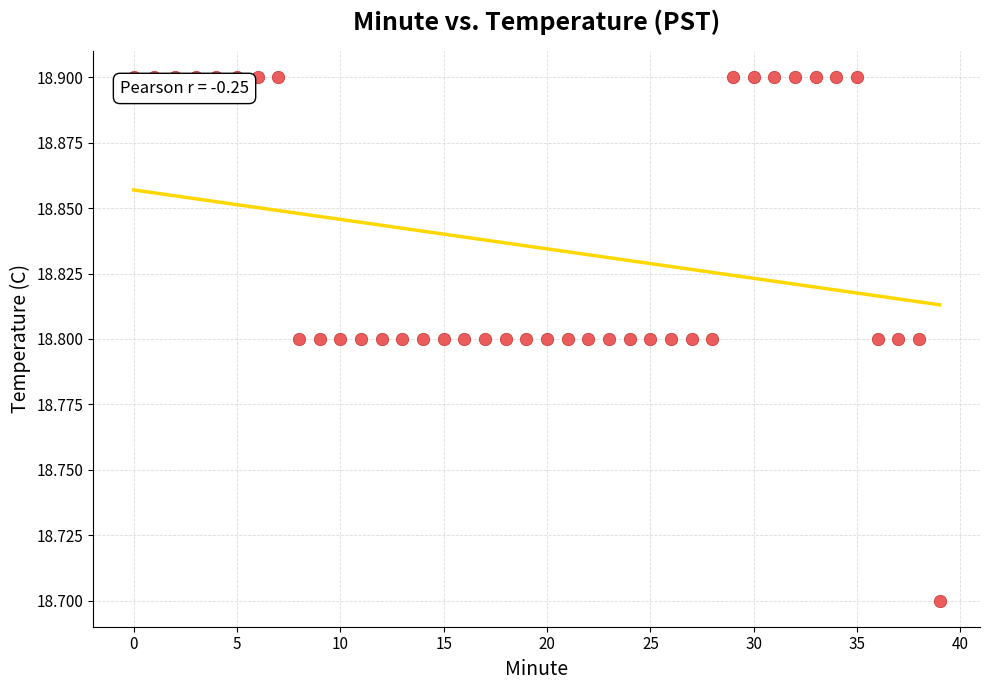

What Y value in the scatter plot is closest to 18?

18.7